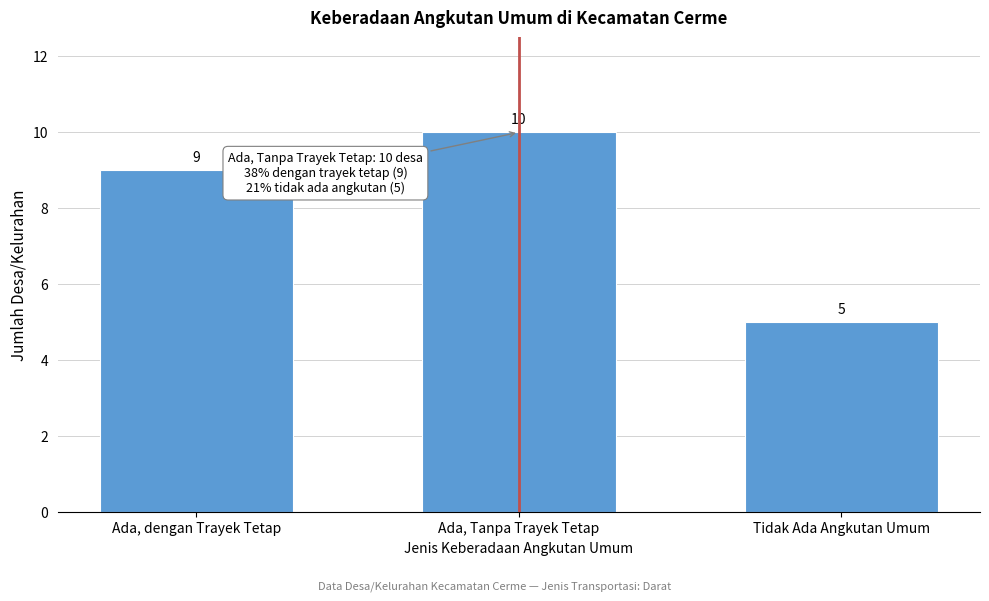

Reading left to right, list all the values displayed in this chart.

Ada, dengan Trayek Tetap=9	Ada, Tanpa Trayek Tetap=10	Tidak Ada Angkutan Umum=5